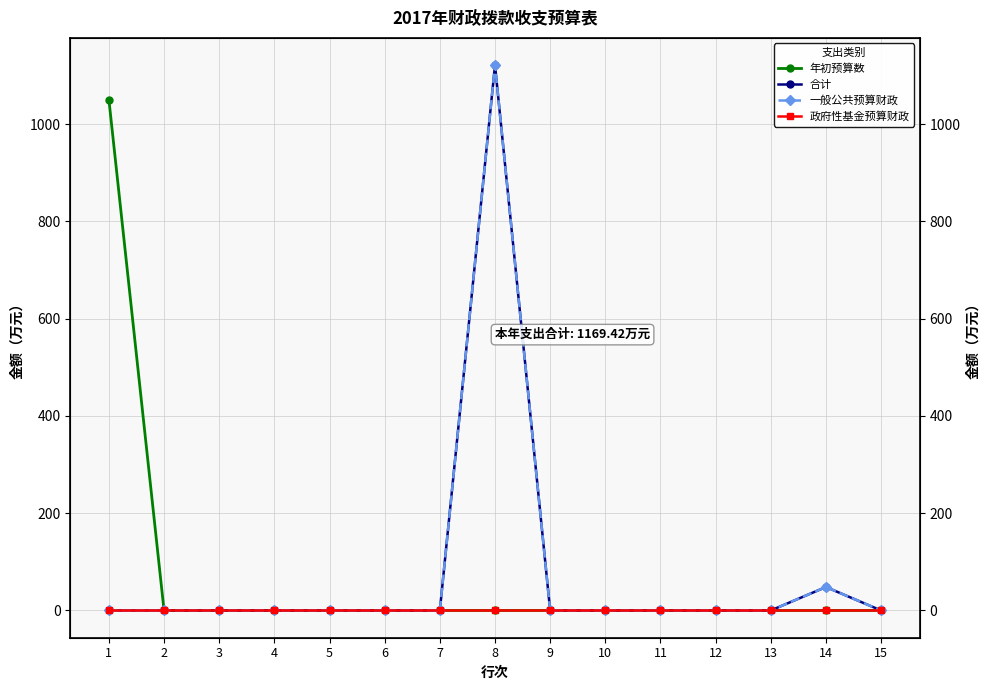

List the series in order of their peak value, highest first.

合计, 一般公共预算财政, 年初预算数, 政府性基金预算财政